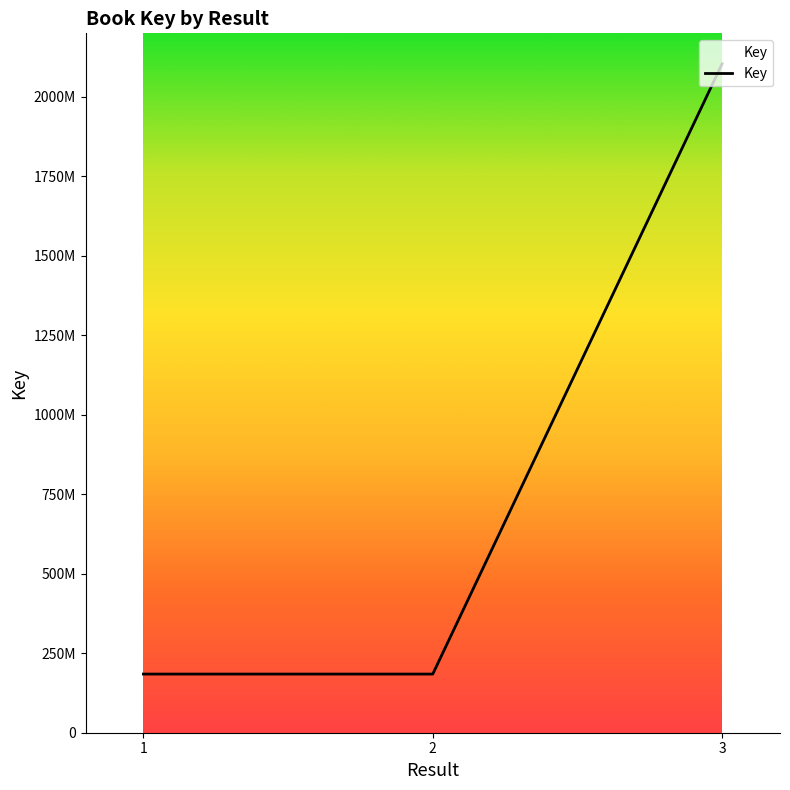

What is the sum of all values?

2473173113